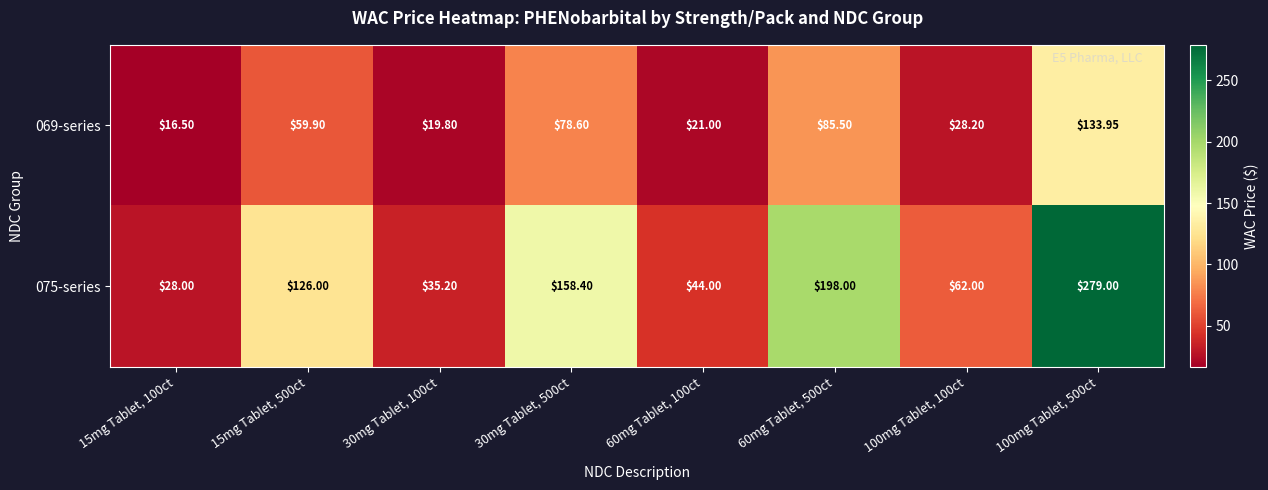

Is the value of 069-series at 30mg Tablet, 500ct greater than the value of 075-series at 60mg Tablet, 100ct?

Yes